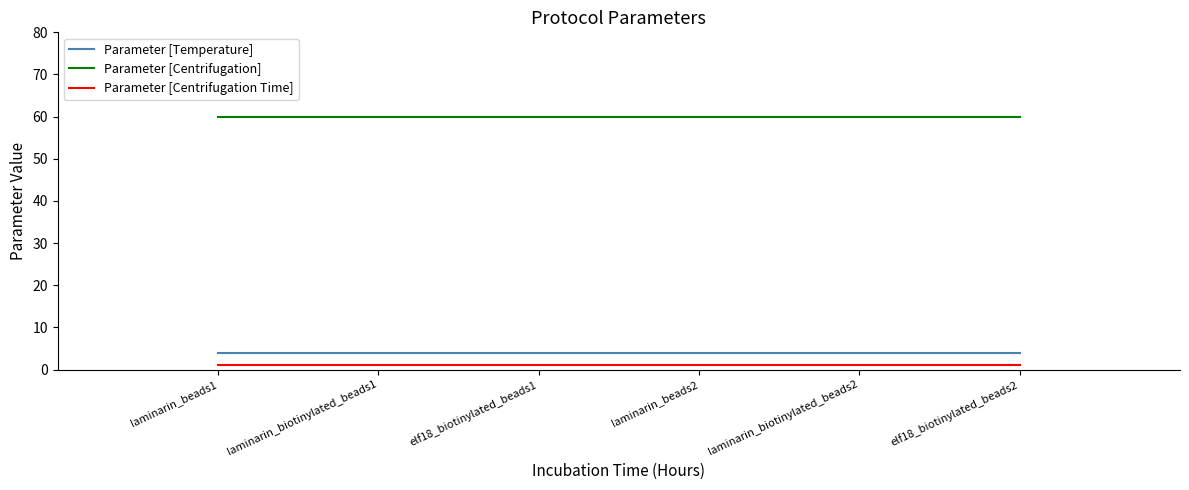

True or false: Parameter [Centrifugation] and Parameter [Temperature] cross at least once.

False